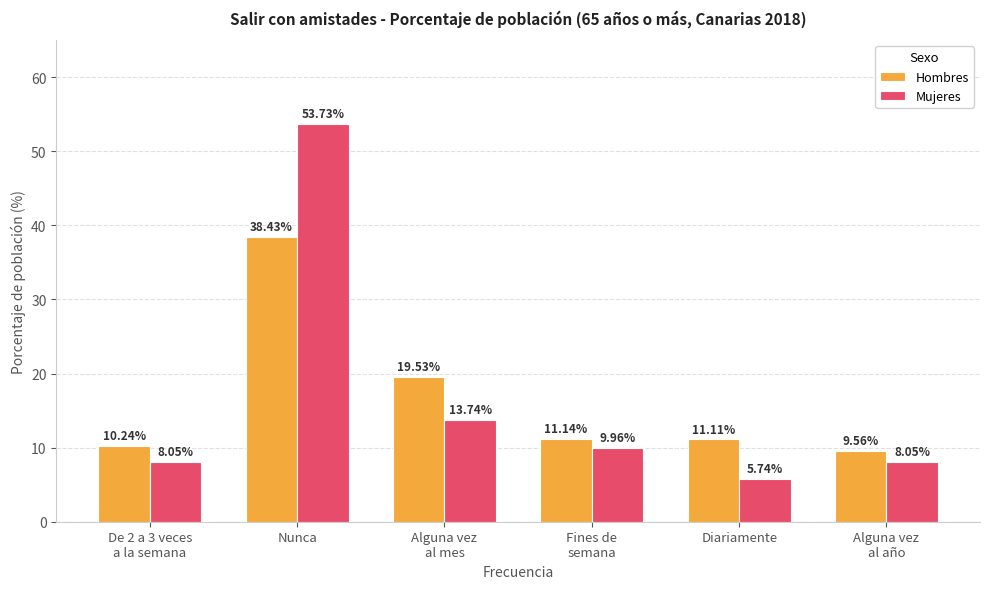

Which series has the largest range (max minus min)?

Mujeres